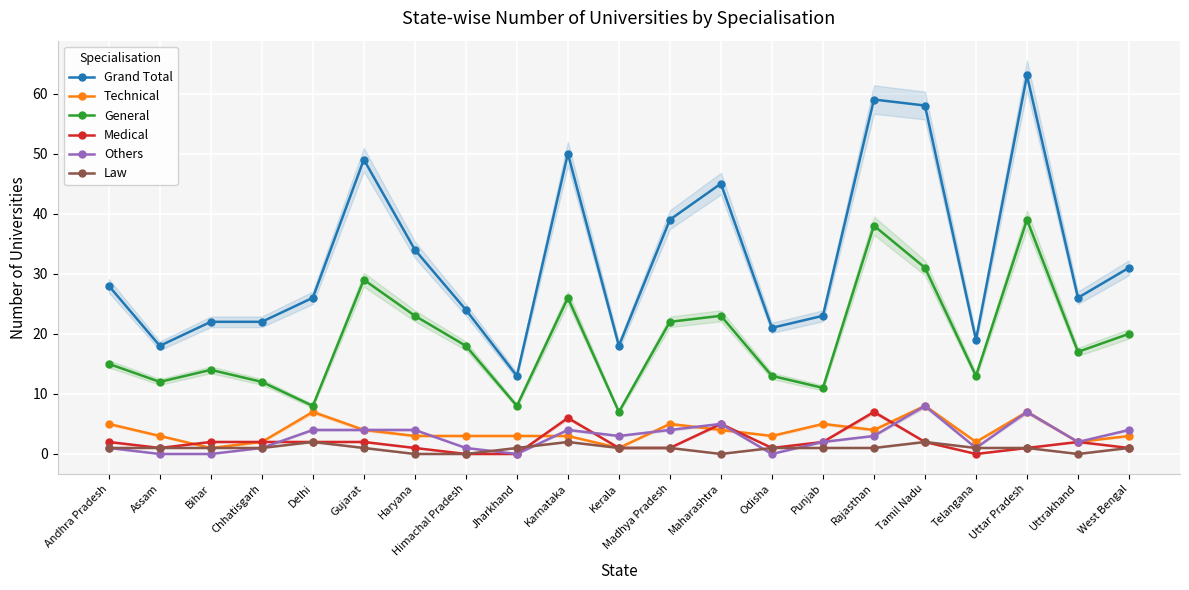

Is it true that General equals 7 at Kerala?

True